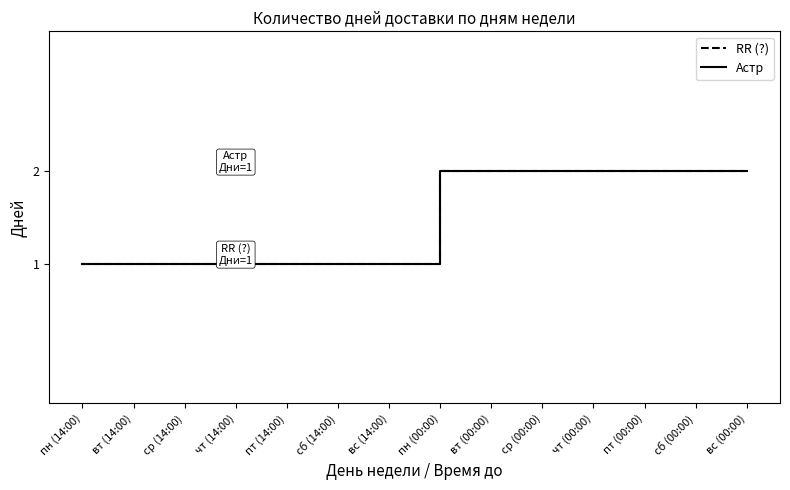

Does the chart display data point markers on the line(s)?

No